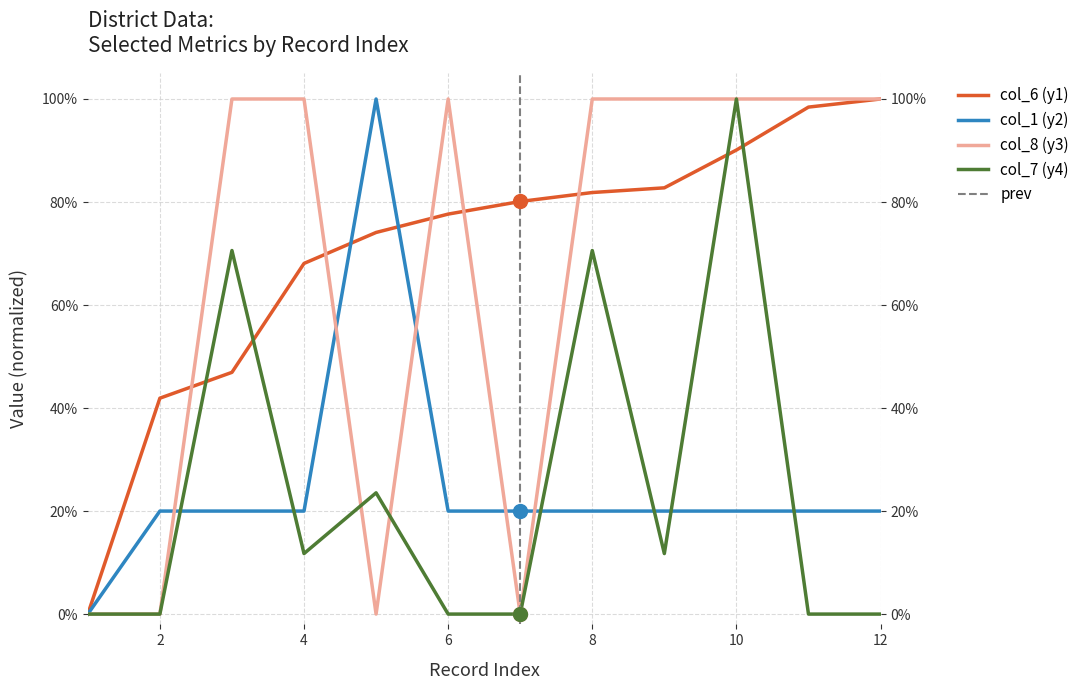

Which series contains the lowest Y value?

col_6 (y1)